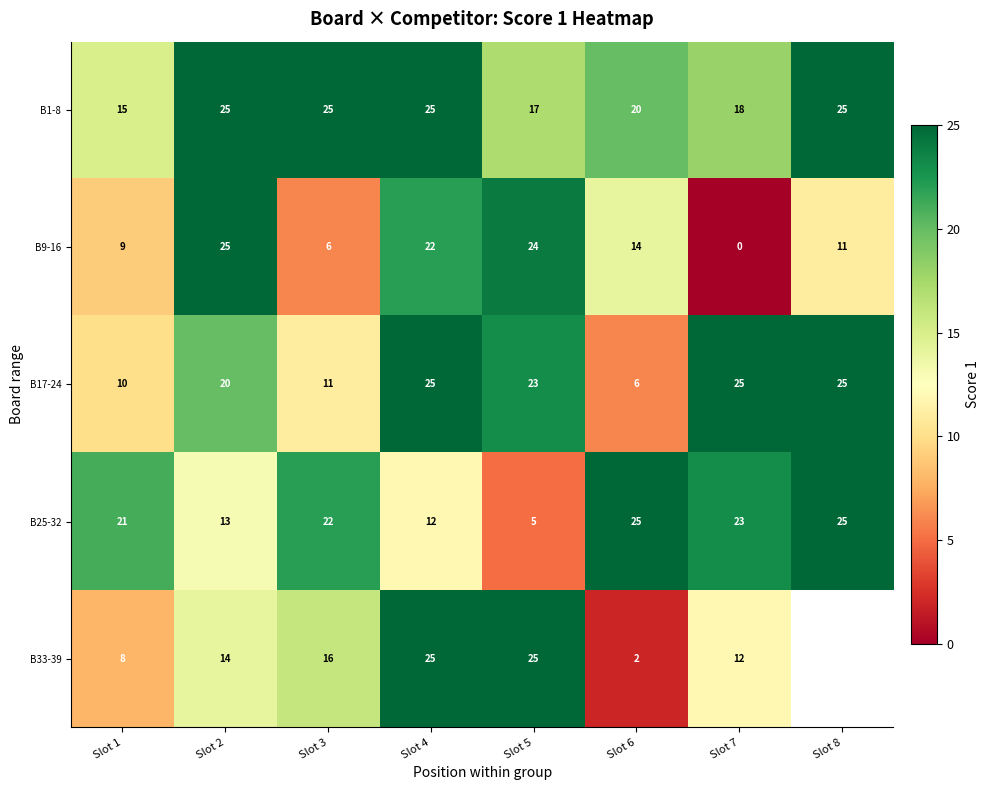

What value does the B25-32 series have at Slot 3?

22